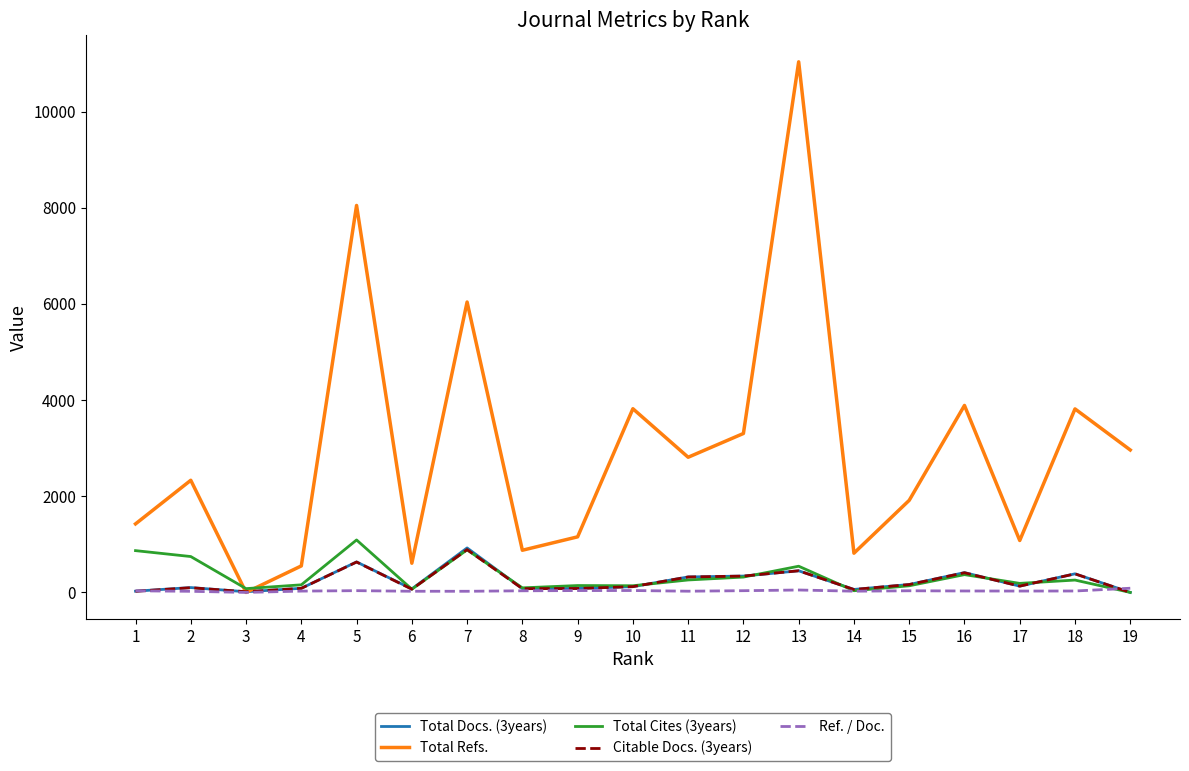

What value does the Citable Docs. (3years) series have at 12?

340.0